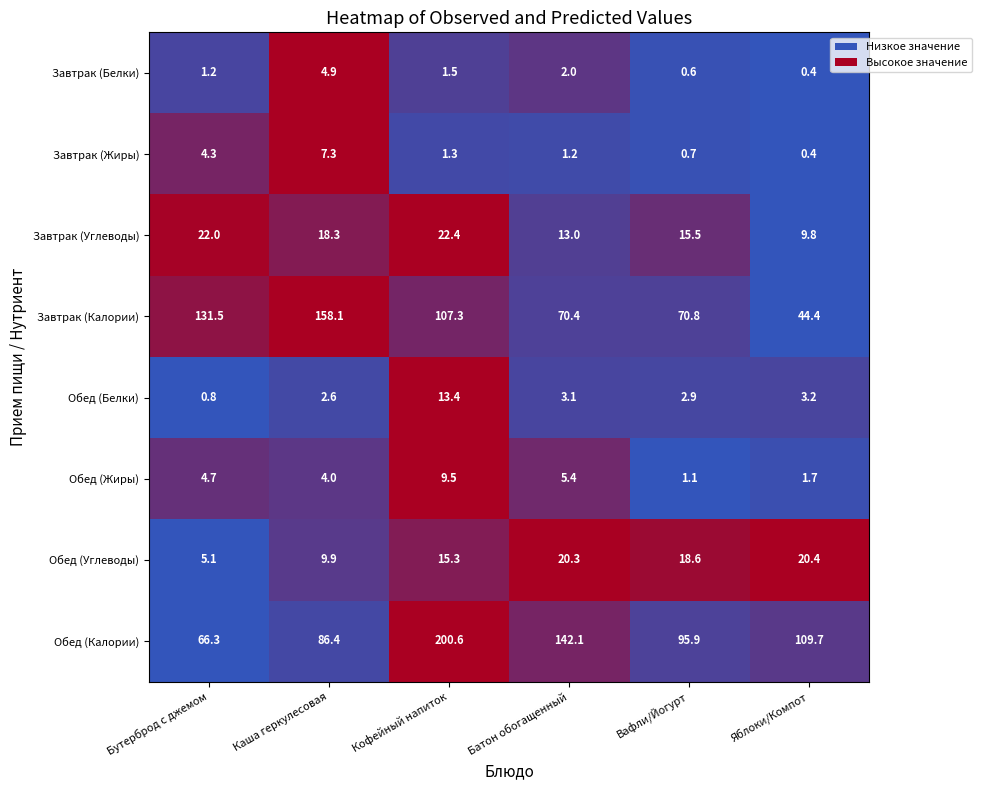

The value of Обед (Калории) at Каша геркулесовая is 86.4. True or false?

True